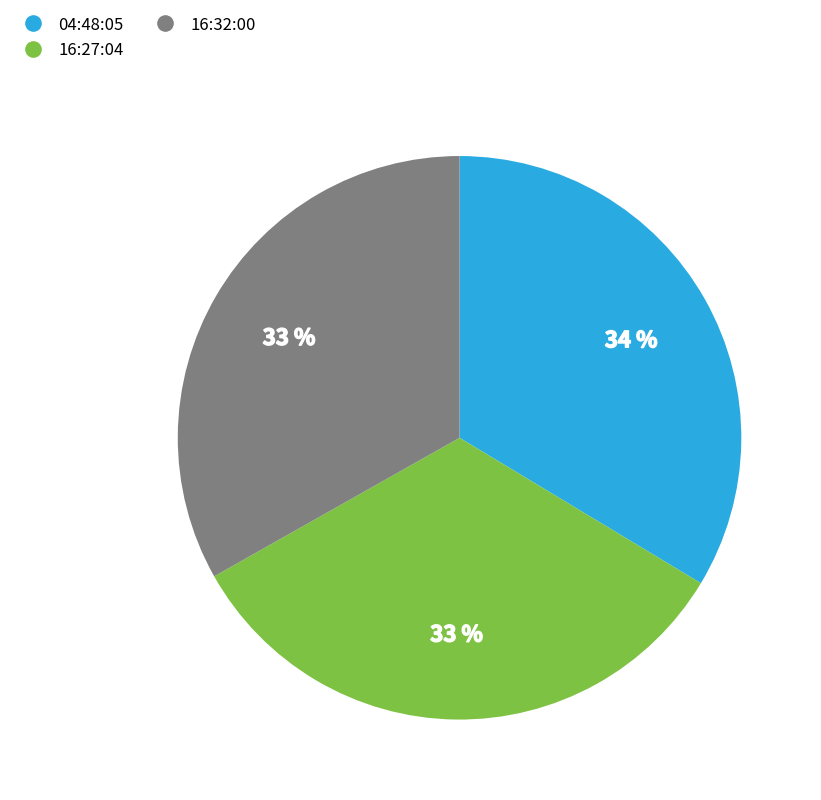

Count the number of slices in the pie.

3